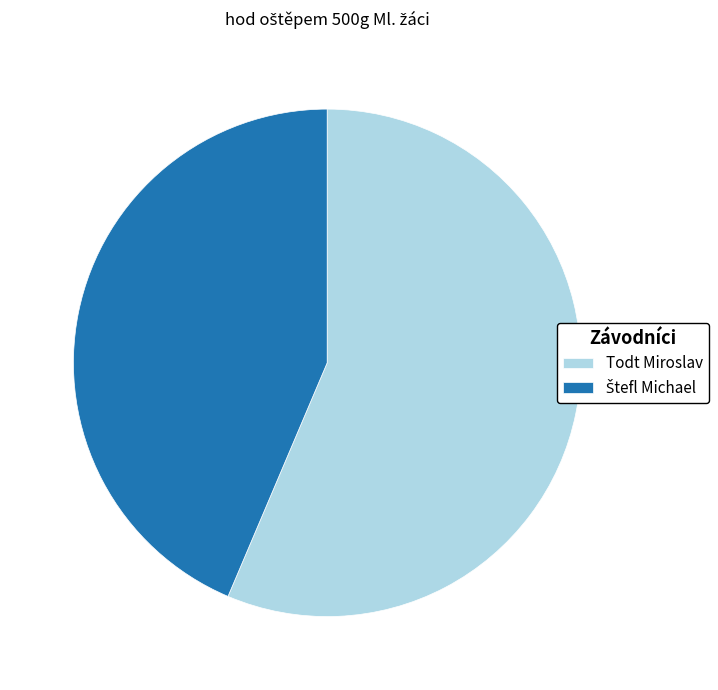

Count the number of slices in the pie.

2